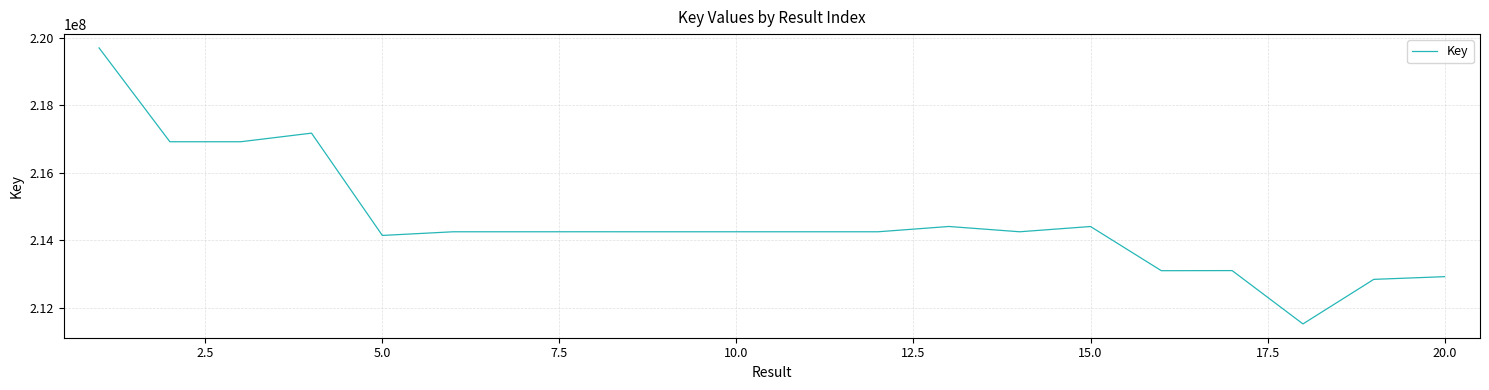

What is the greatest value displayed?

219705325